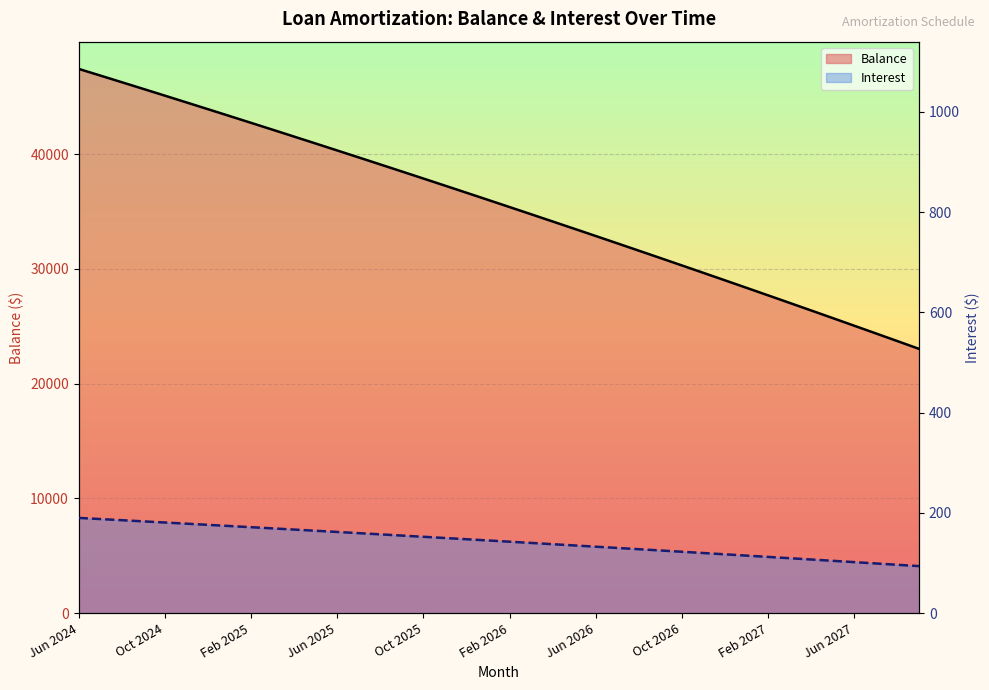

Which series has the widest spread of values?

Balance